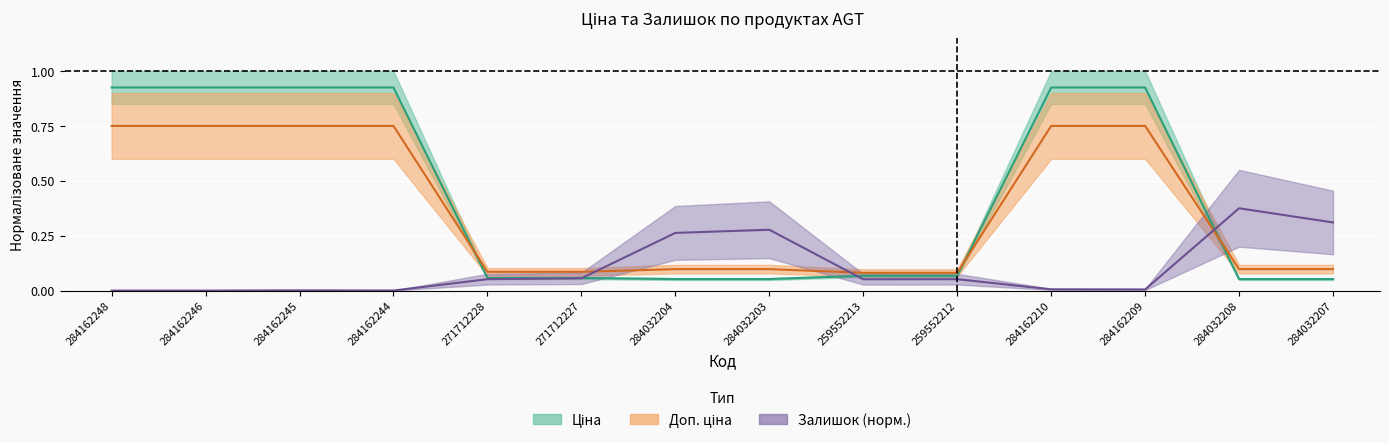

What is the label of the 5th point from the right?

259552212